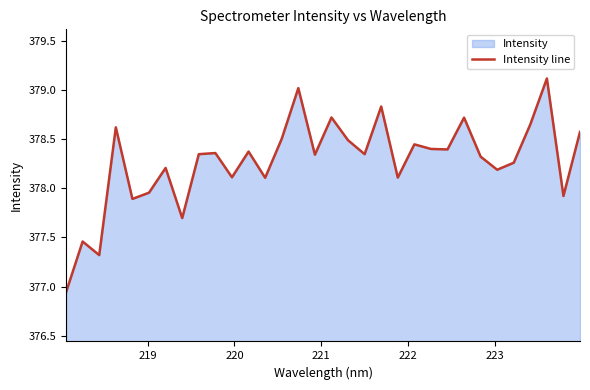

What is the average value?

378.3